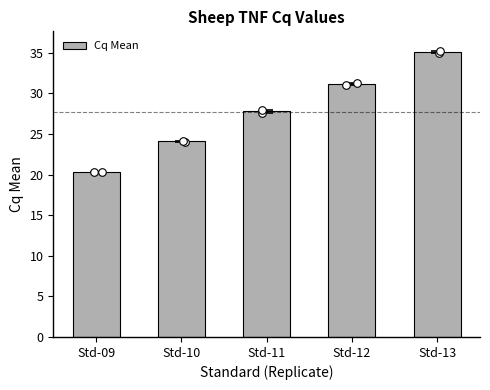

Between Std-10 and Std-12, which is larger?

Std-12